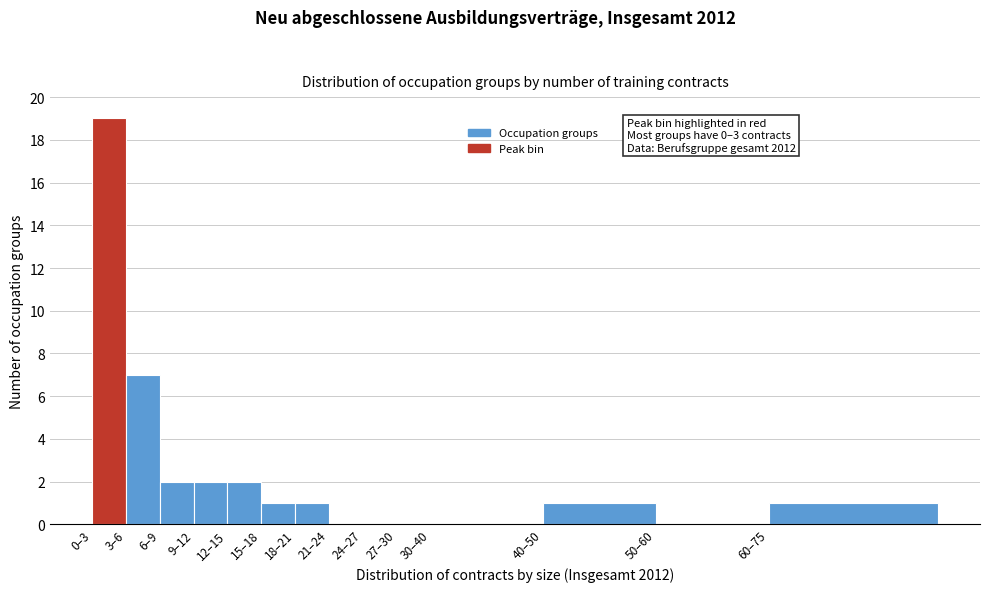

Reading left to right, transcribe all the data shown in this chart.

0–3=19	3–6=7	6–9=2	9–12=2	12–15=2	15–18=1	18–21=1	21–24=0	24–27=0	27–30=0	30–40=0	40–50=1	50–60=0	60–75=1